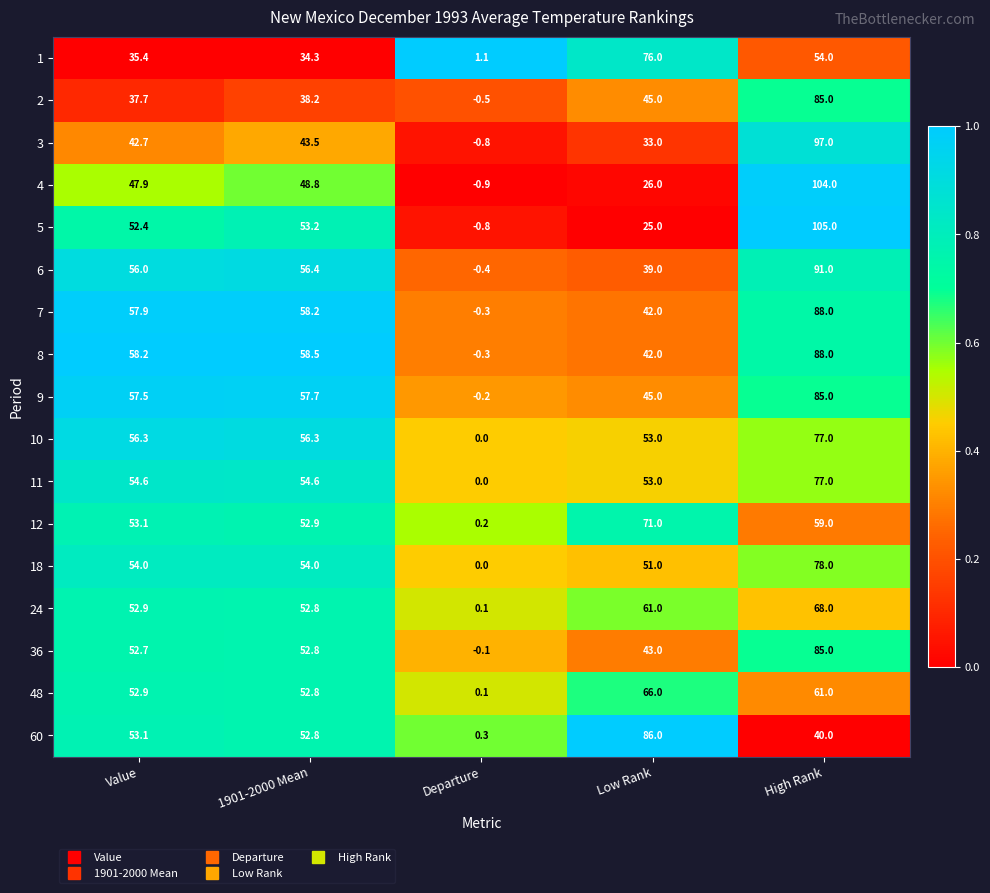

At how many categories does at least one series exceed 0?

5